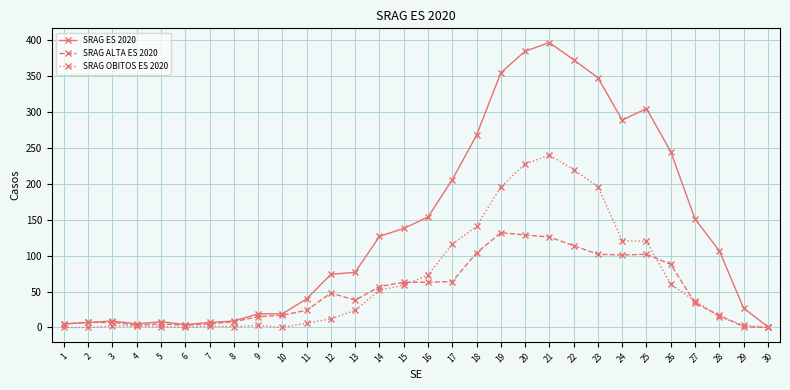

At which category does the chart reach its peak across all series?

21